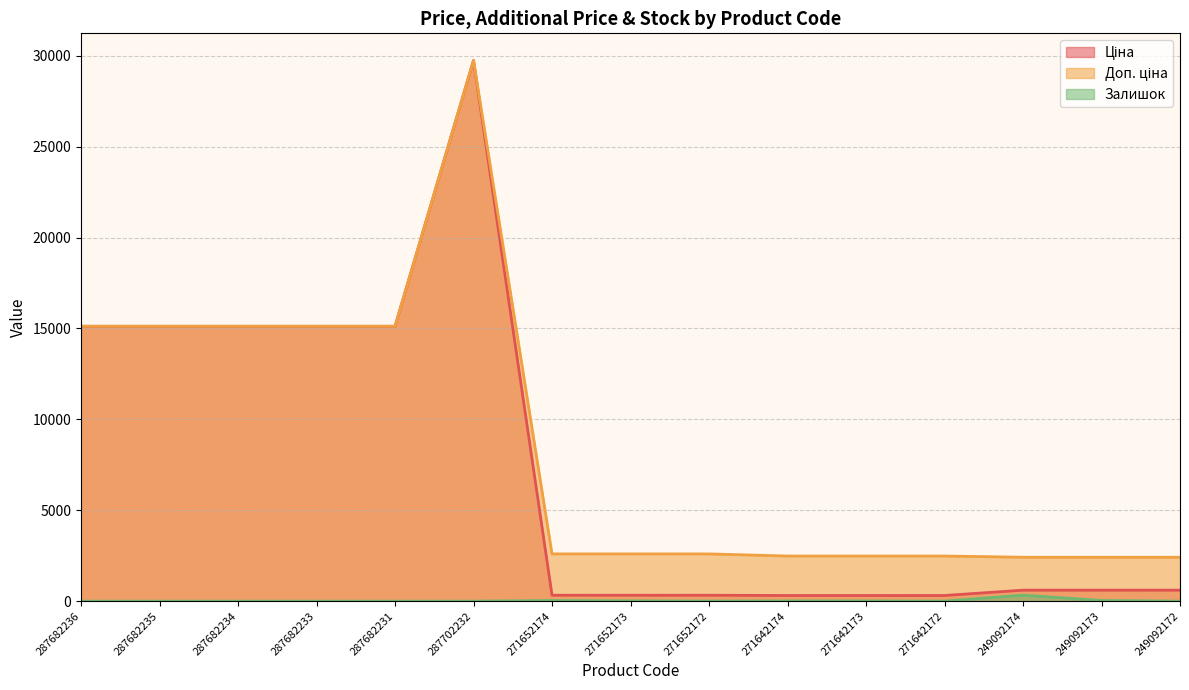

Read the Доп. ціна value at 271652174.

2598.3